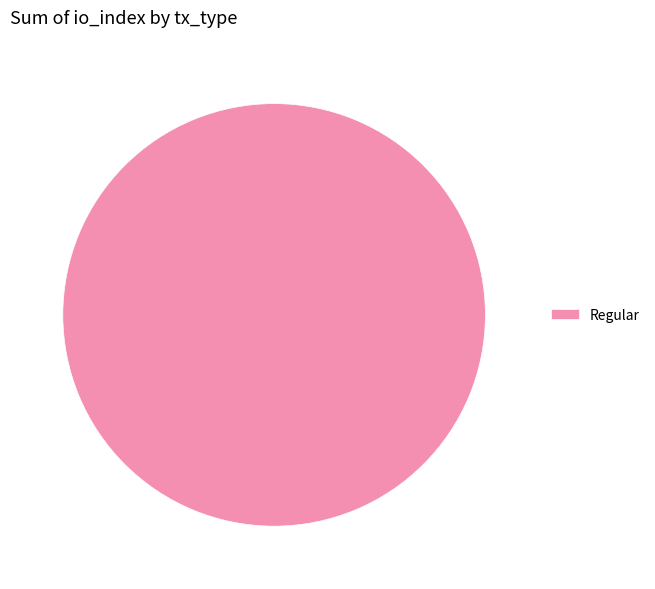

How many segments does this pie chart have?

1